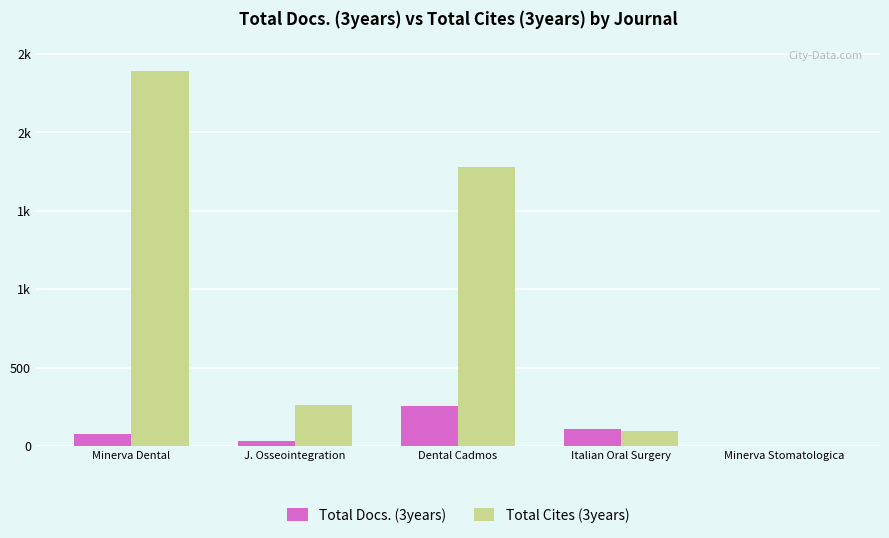

Is it true that Total Cites (3years) equals 75 at J. Osseointegration?

False